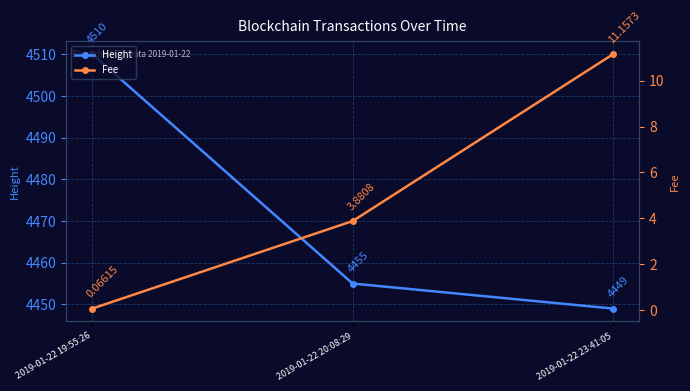

What is the label of the 2nd point from the left?

2019-01-22 20:08:29